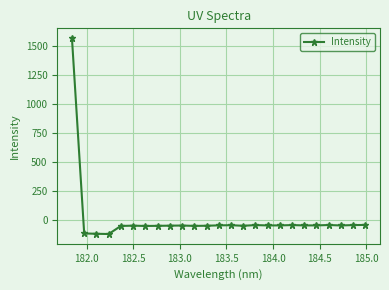

What is the difference between the maximum and minimum values?

1692.9